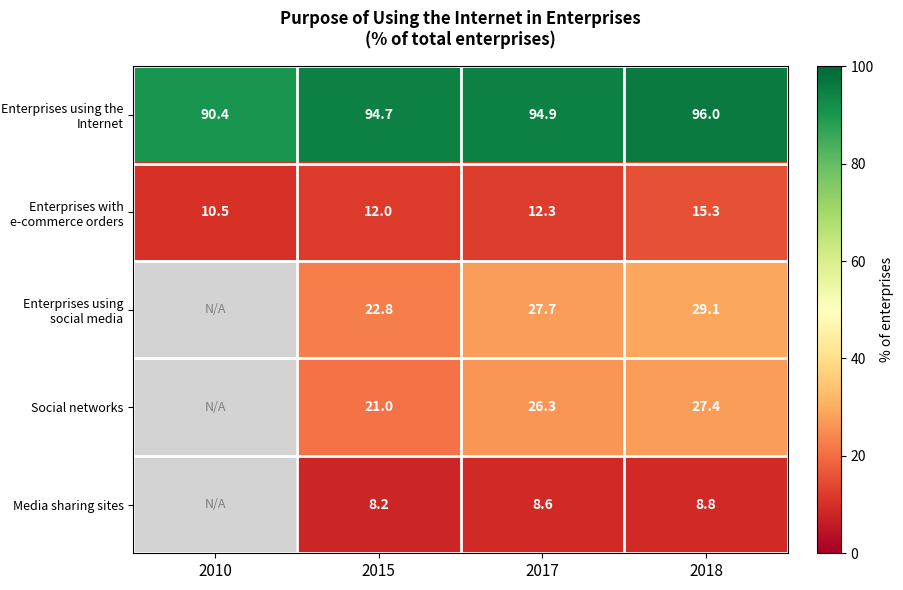

Is it true that Media sharing sites equals 3.5 at 2017?

False